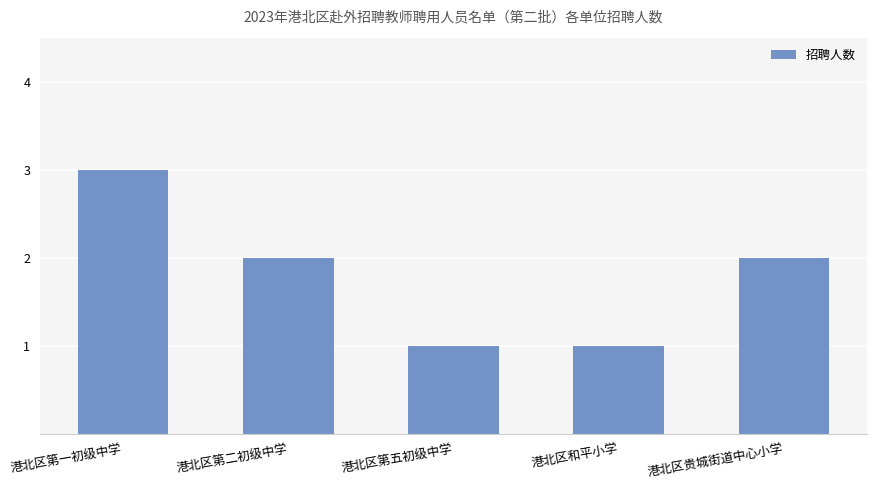

True or false: the data shows 3 at 港北区第一初级中学.

True